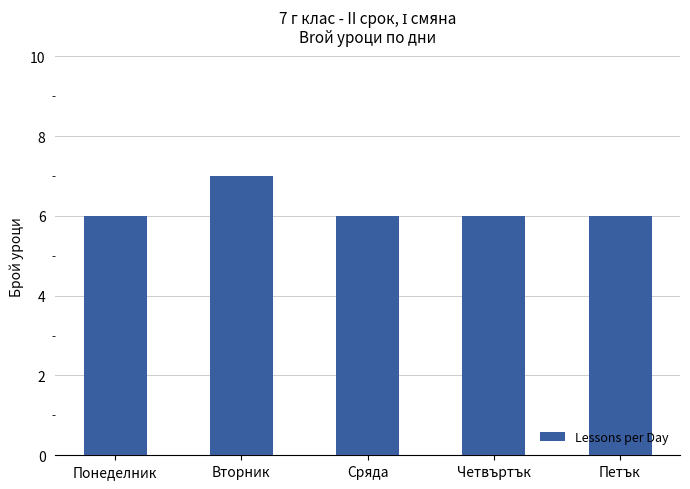

What is the sum of the values at Петък and Сряда?

12